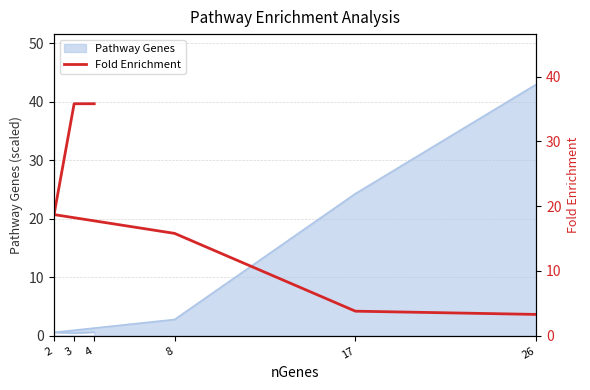

What is the average value?

18.9